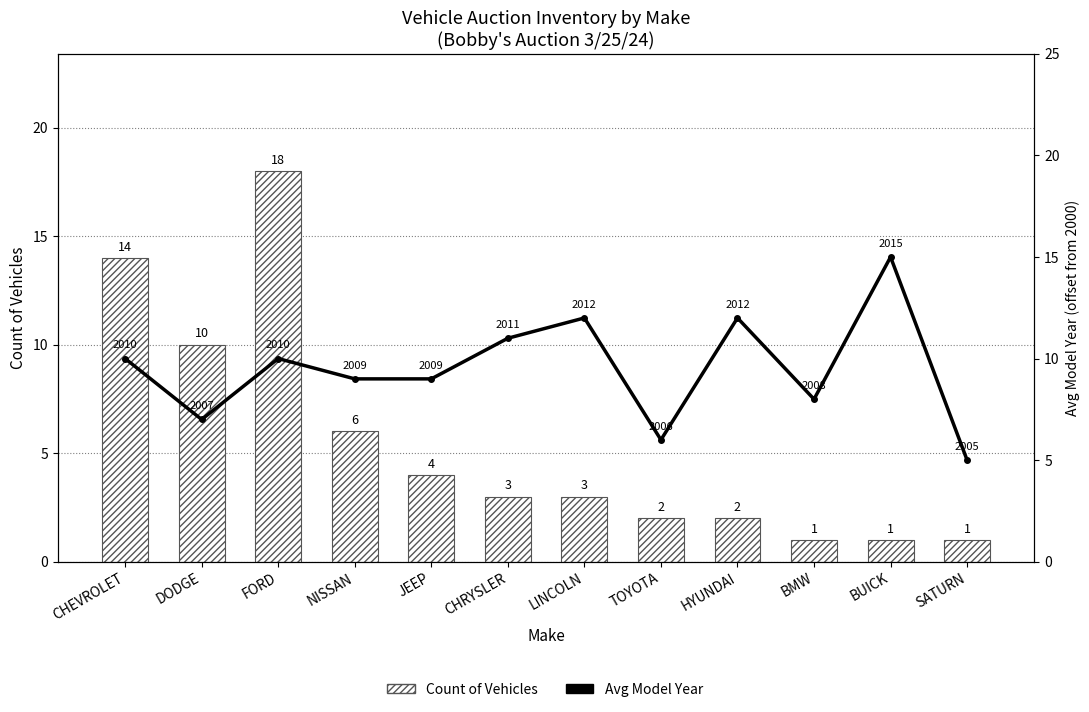

Between HYUNDAI and NISSAN, which is larger?

NISSAN